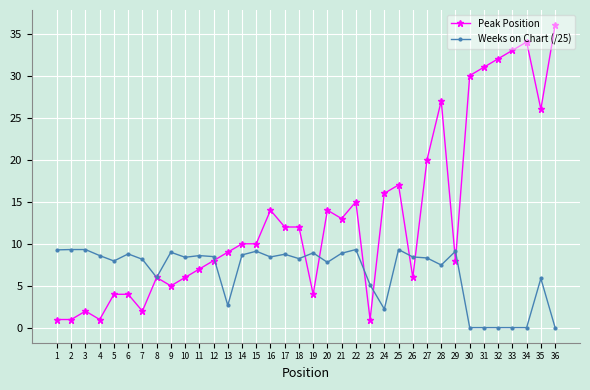

True or false: Peak Position has more than 2 points higher than both neighbors.

True